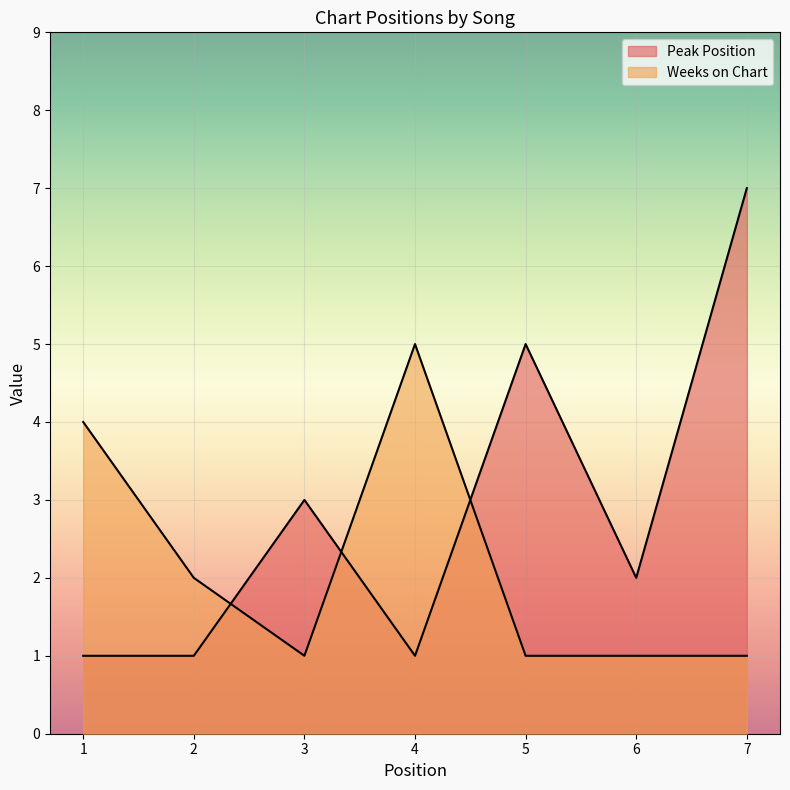

At which category does Peak Position reach its first local valley?

4